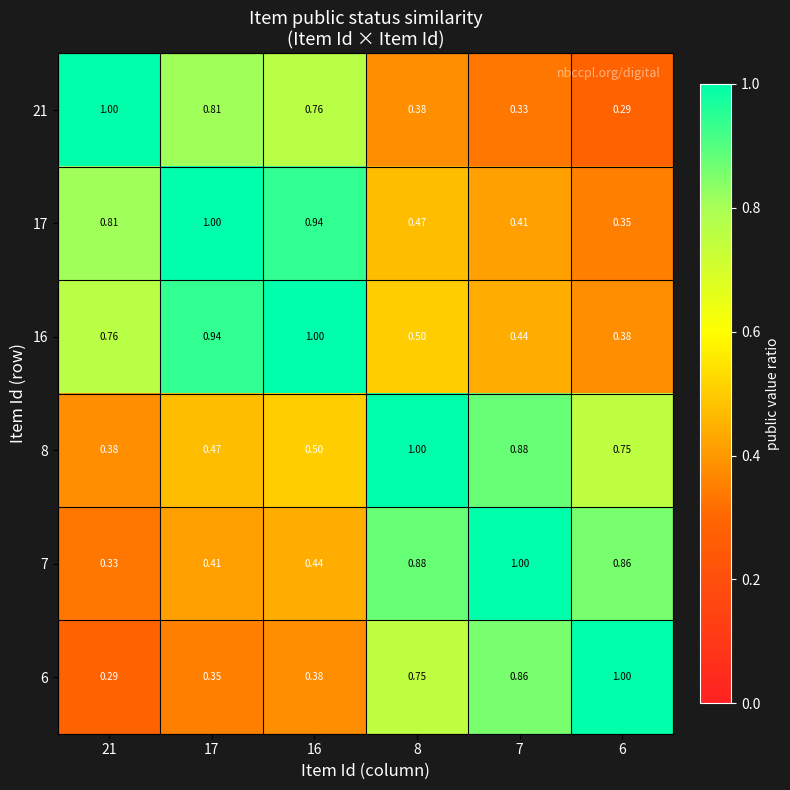

Is the value of 6 at 17 greater than the value of 8 at 8?

No